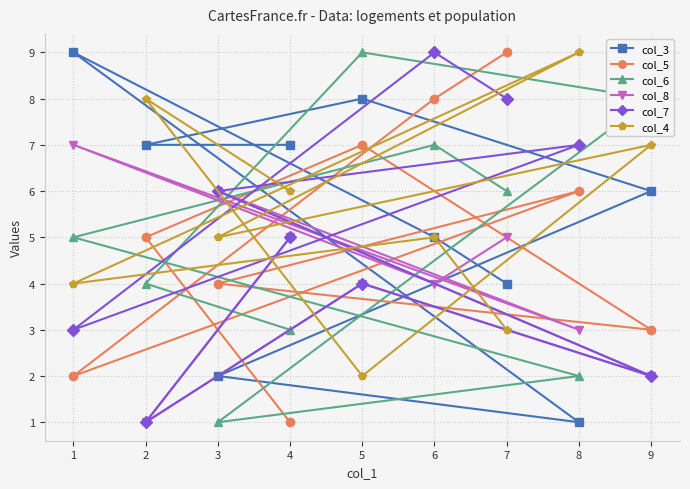

Is the value of col_4 at 1 greater than the value of col_7 at 3?

No